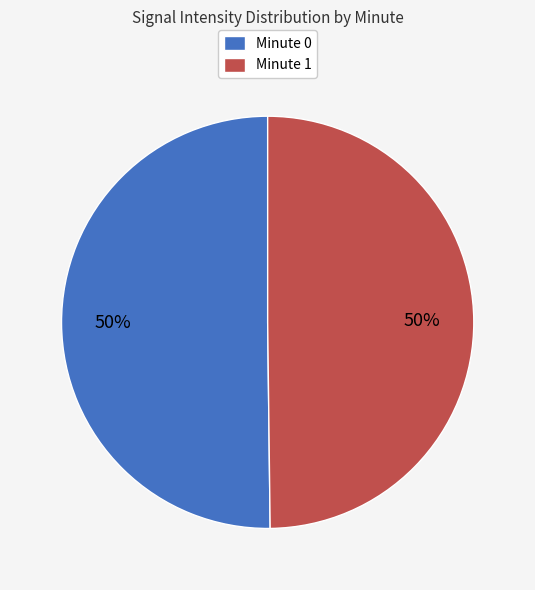

How many slices are in this pie chart?

2